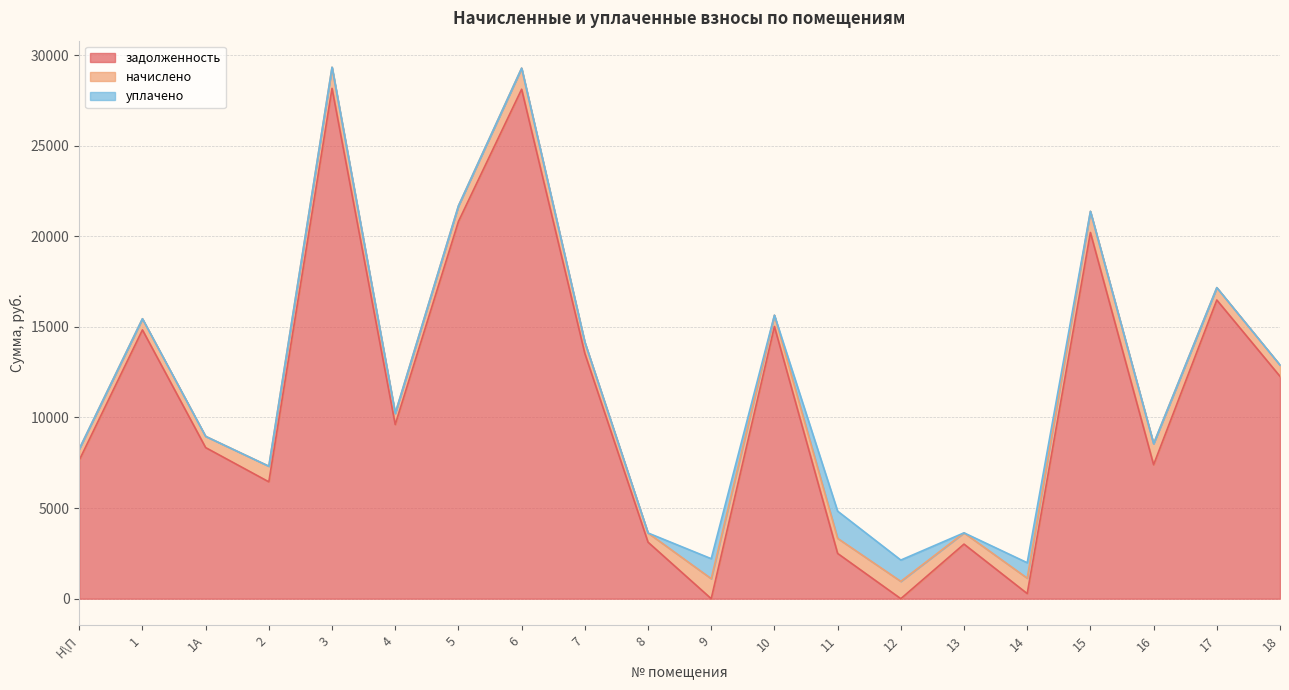

Reading left to right, extract all data points from this chart.

задолженность: Н\П=7642.3	1=14832.8	1А=8337.5	2=6447.8	3=28158.7	4=9609.6	5=20812.8	6=28111.6	7=13533.9	8=3119.4	9=0.0	10=15021.0	11=2497.9	12=0.0	13=3011.7	14=282.0	15=20205.6	16=7392.1	17=16480.8	18=12268.3
начислено: Н\П=618.1	1=614.2	1А=620.1	2=861.9	3=1166.1	4=616.2	5=861.9	6=1164.2	7=618.1	8=507.0	9=1103.7	10=622.0	11=832.6	12=955.5	13=622.0	14=850.2	15=1168.0	16=1162.2	17=682.5	18=624.0
уплачено: Н\П=0.0	1=0.0	1А=0.0	2=0.0	3=0.0	4=0.0	5=0.0	6=0.0	7=0.0	8=0.0	9=1103.7	10=0.0	11=1500.0	12=1176.0	13=0.0	14=852.6	15=0.0	16=0.0	17=0.0	18=0.0